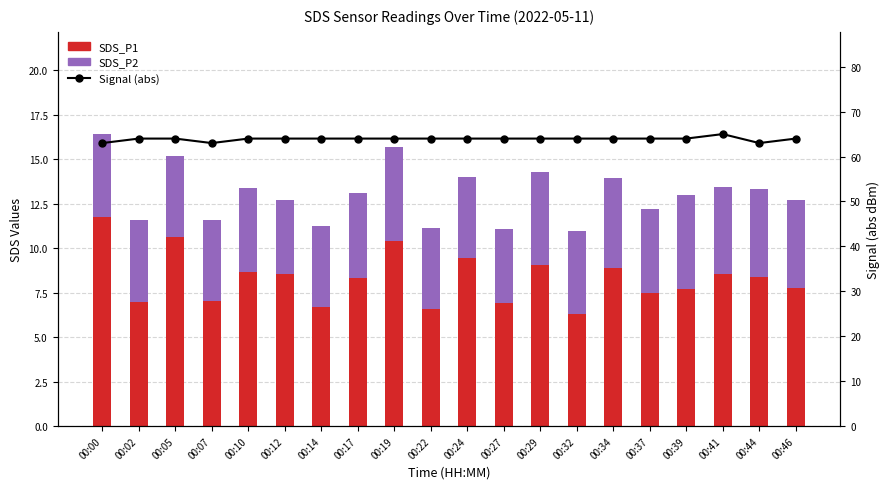

What is the sum of all SDS_P1 values?

166.2